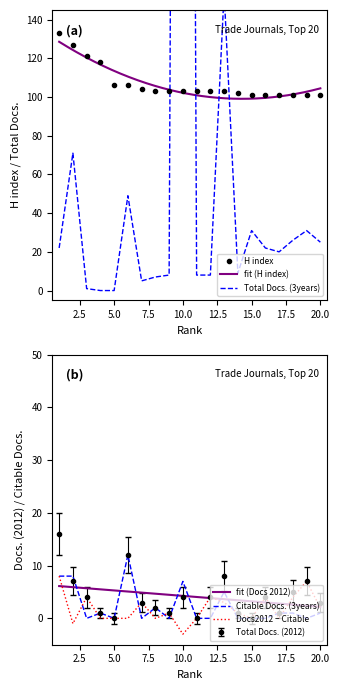

How many times do Total Docs. (3years) and Total Docs. (2012) cross each other?

1